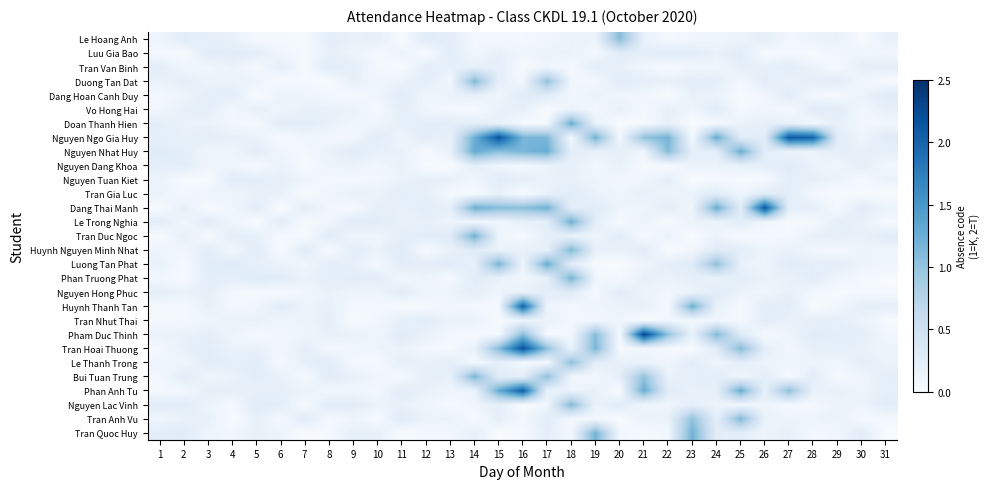

What is the total value across all series at 24?

9.4